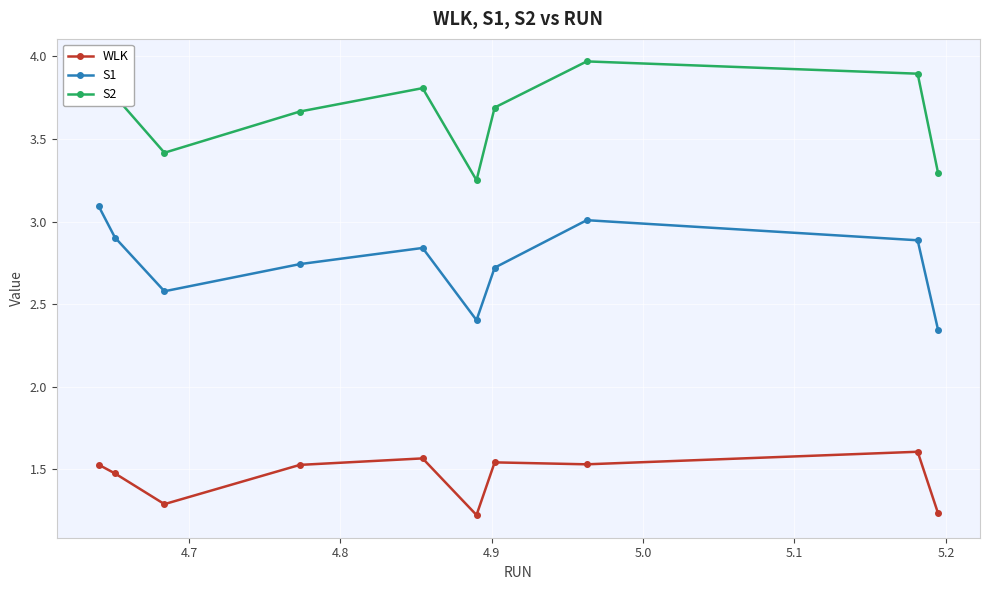

Count the WLK values in the range 1 to 2.

10